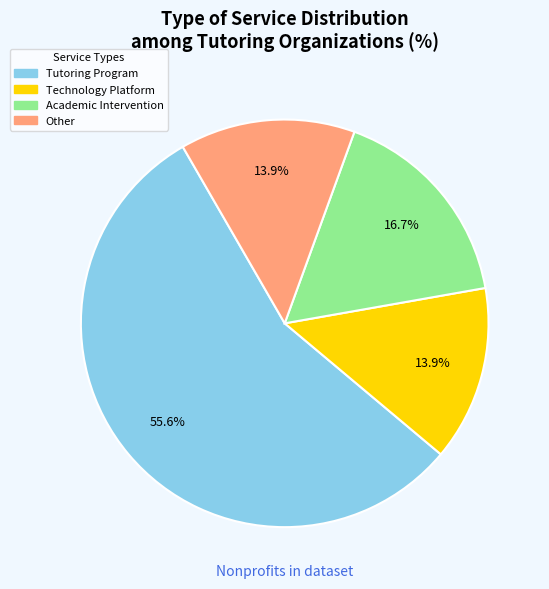

What percentage is NOT represented by Academic Intervention?

83.3%